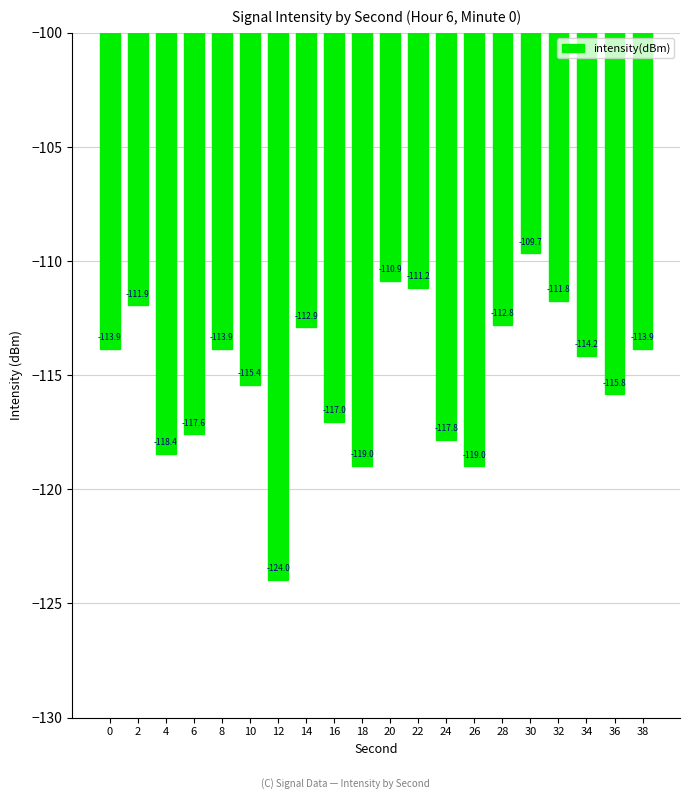

What is the value of the 11th bar from the left?

-110.9